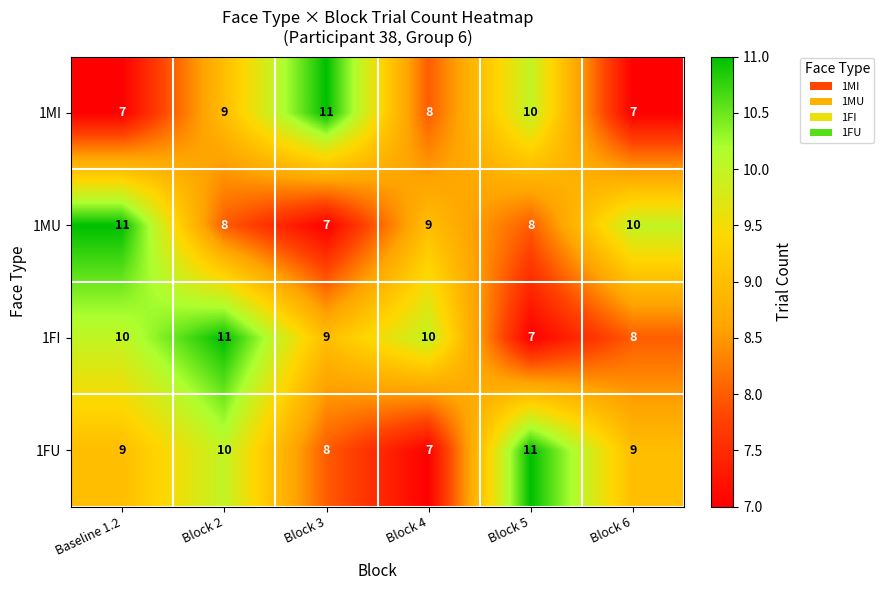

What is the minimum value for 1MU?

7